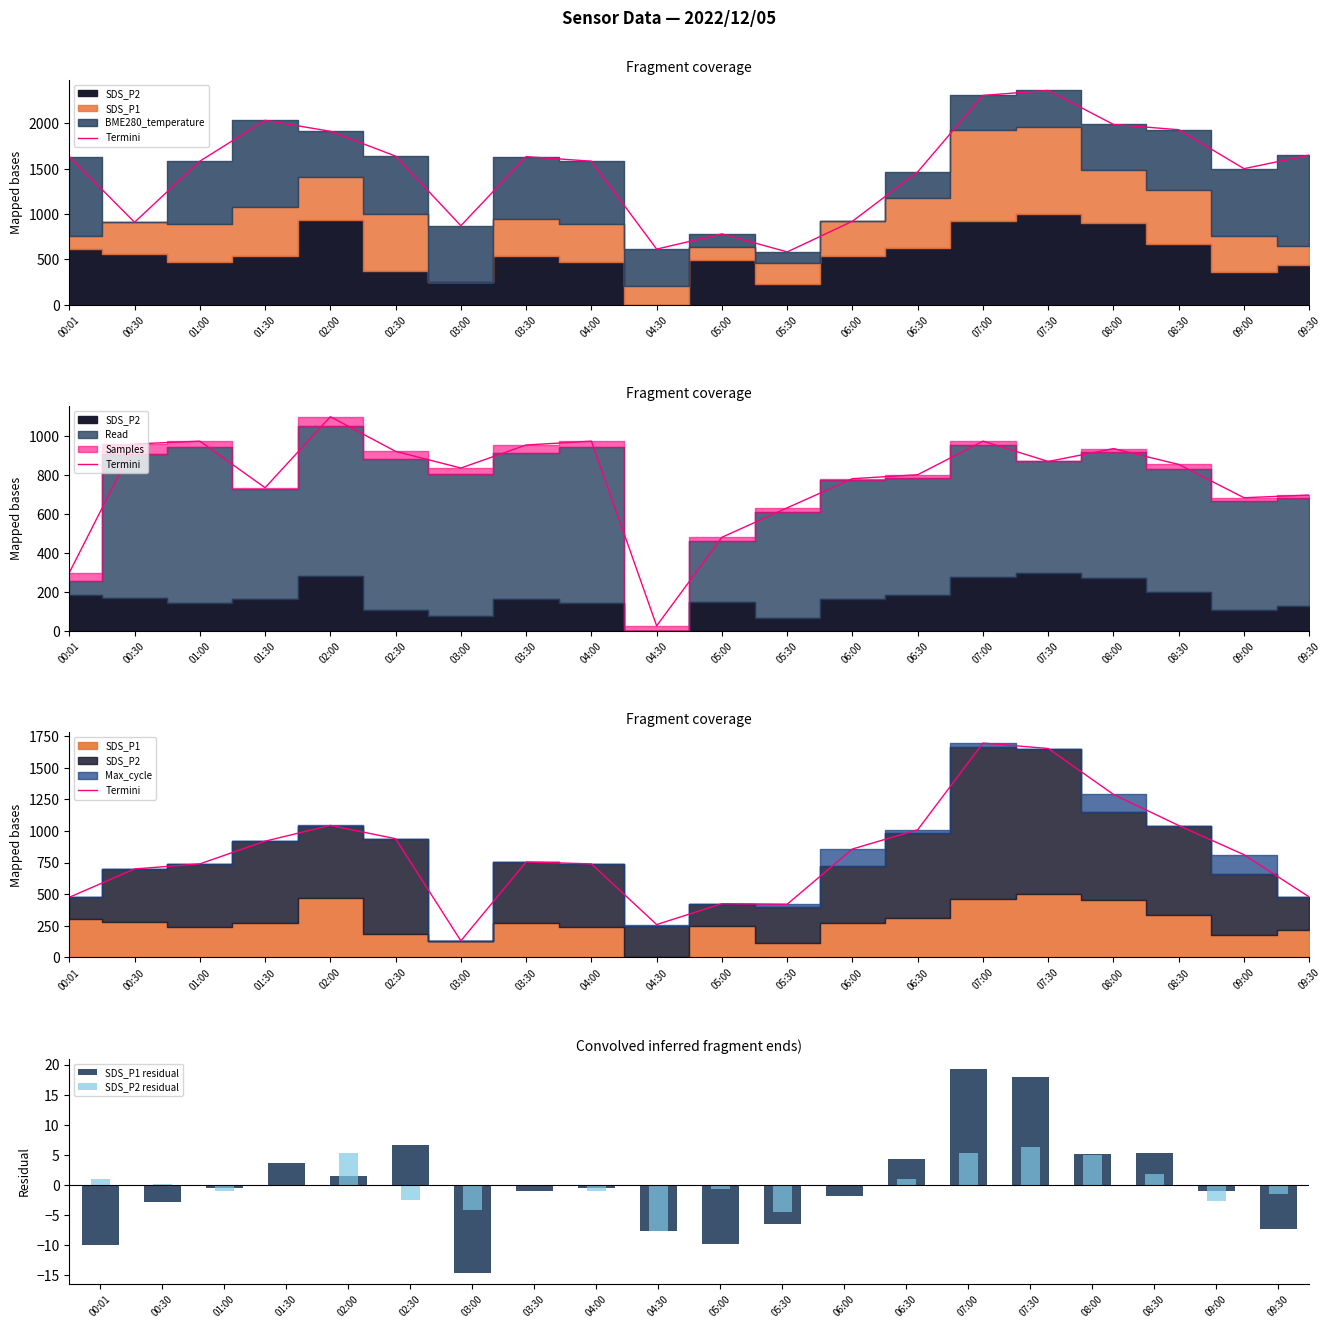

The Termini series shows 1652.9 at 07:30. True or false?

True